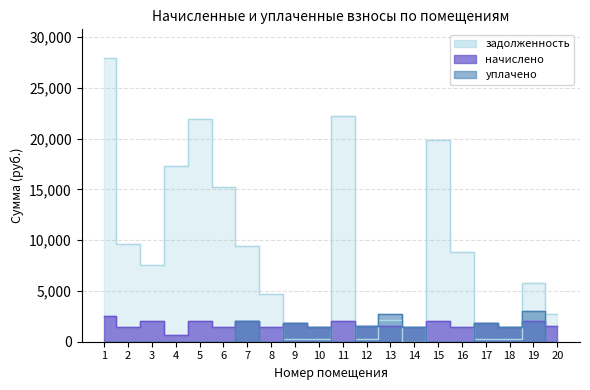

In уплачено, how many points are higher than both neighbors (excluding endpoints)?

5